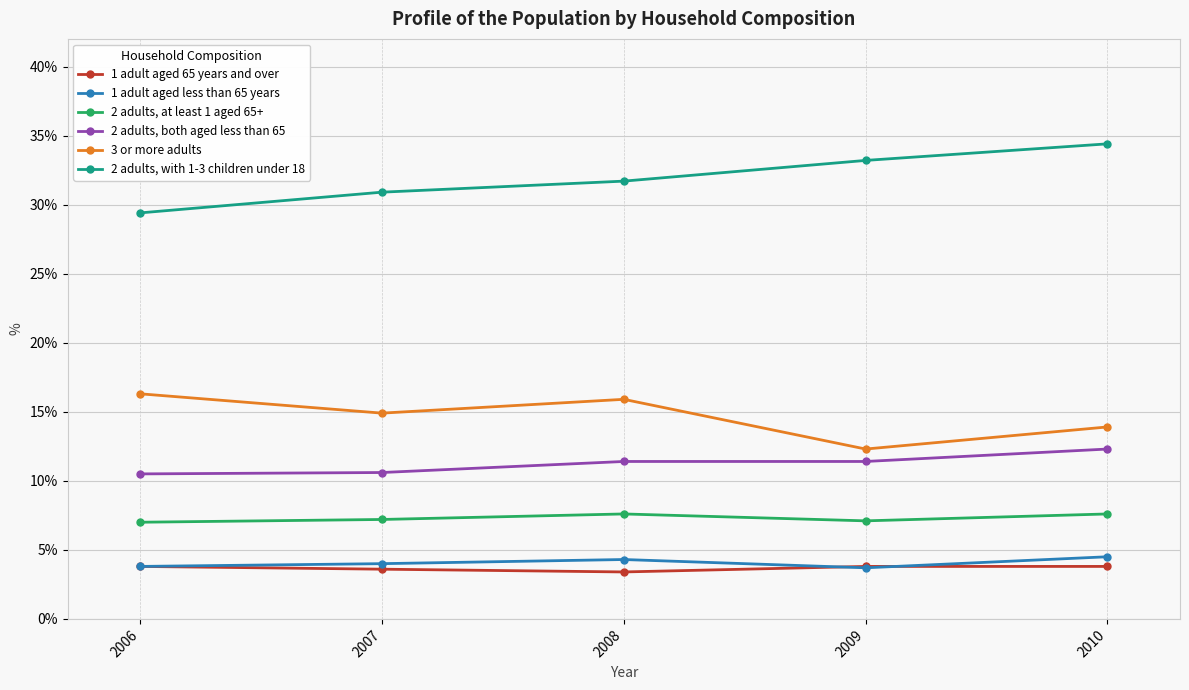

How many categories are shown in the chart?

5